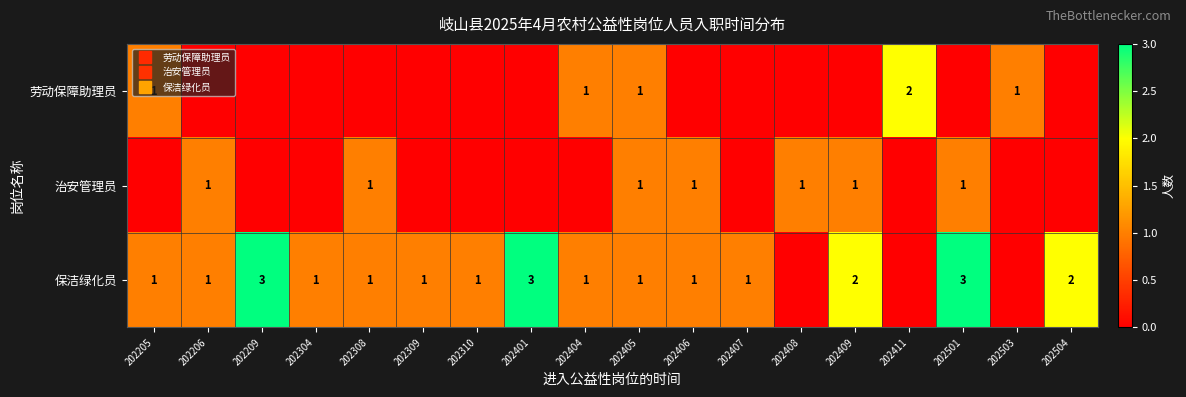

What is the highest value of the 保洁绿化员 series?

3